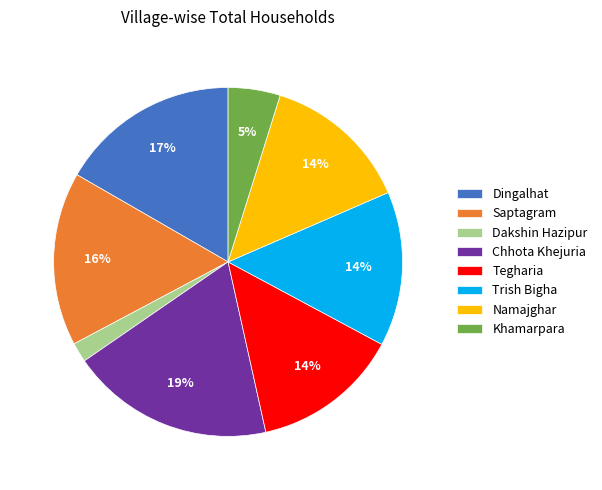

To the nearest percent, what is the average slice percentage?

12%